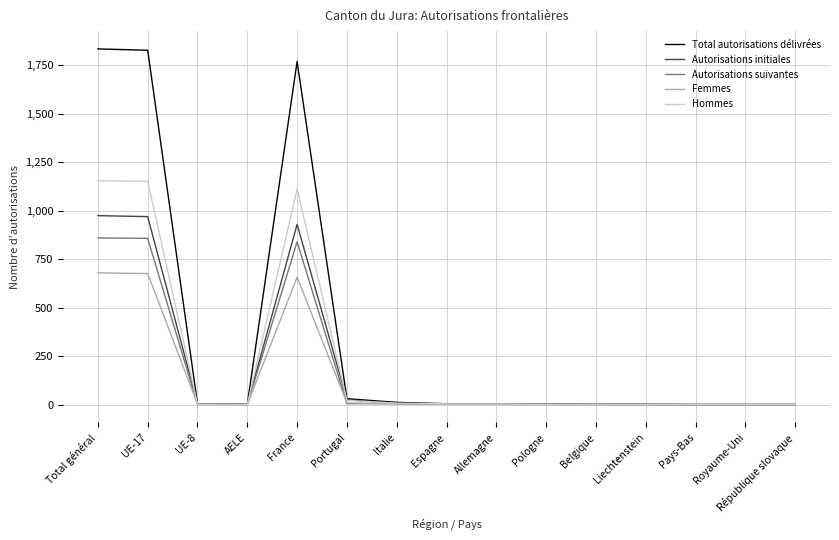

What is the greatest value displayed?

1835